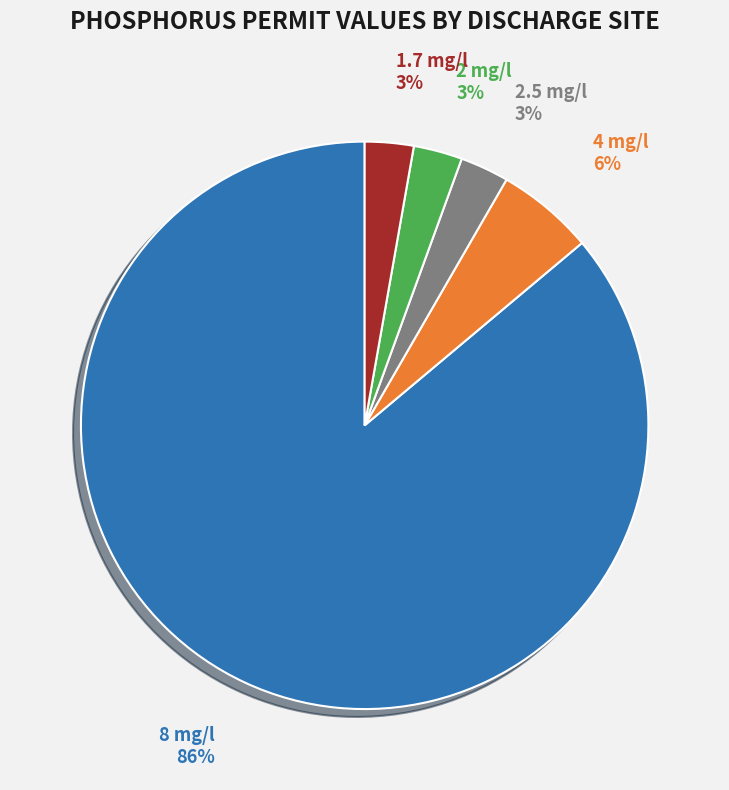

Is there any slice that represents more than half of the pie?

Yes